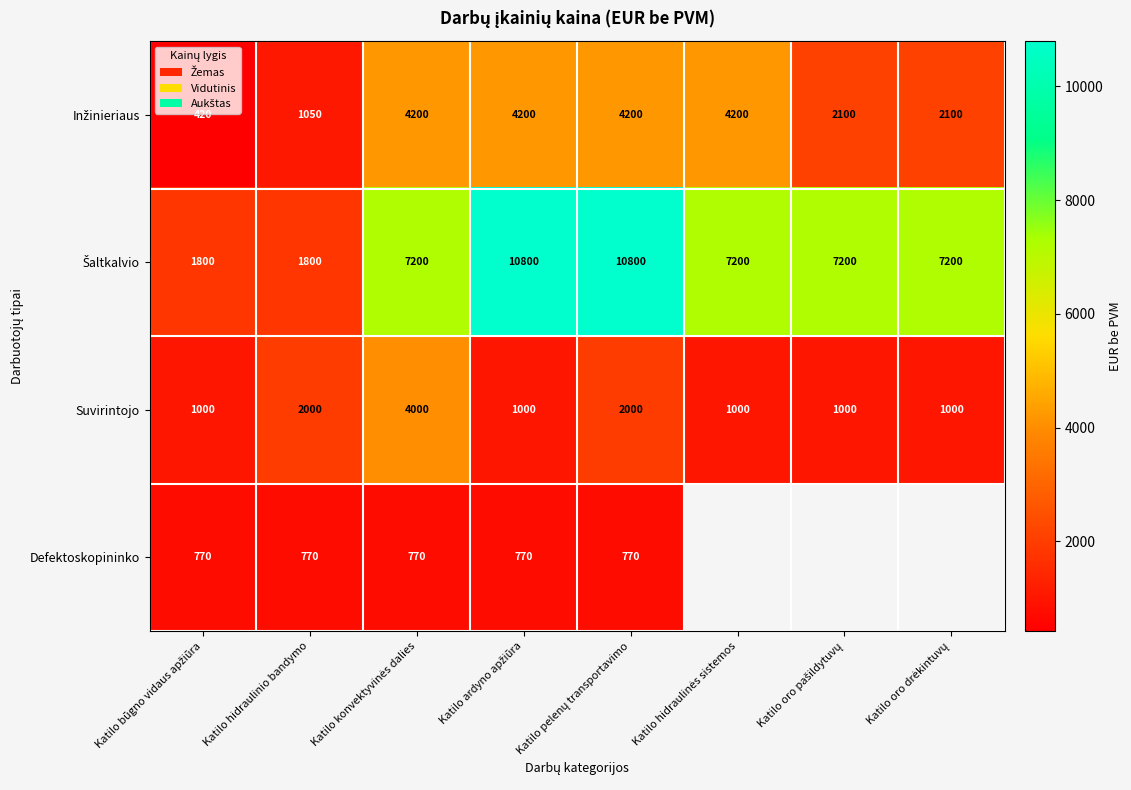

Which label corresponds to the largest value in the chart?

Katilo ardyno apžiūra